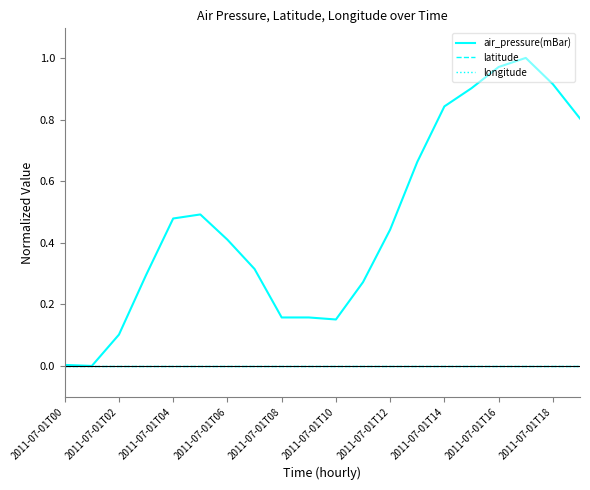

Reading right to left, transcribe all the data shown in this chart.

air_pressure(mBar): 0.8	0.9	1.0	1.0	0.9	0.8	0.7	0.4	0.3	0.2	0.2	0.2	0.3	0.4	0.5	0.5	0.3	0.1	0.0	0.0
latitude: 0.0	0.0	0.0	0.0	0.0	0.0	0.0	0.0	0.0	0.0	0.0	0.0	0.0	0.0	0.0	0.0	0.0	0.0	0.0	0.0
longitude: 0.0	0.0	0.0	0.0	0.0	0.0	0.0	0.0	0.0	0.0	0.0	0.0	0.0	0.0	0.0	0.0	0.0	0.0	0.0	0.0